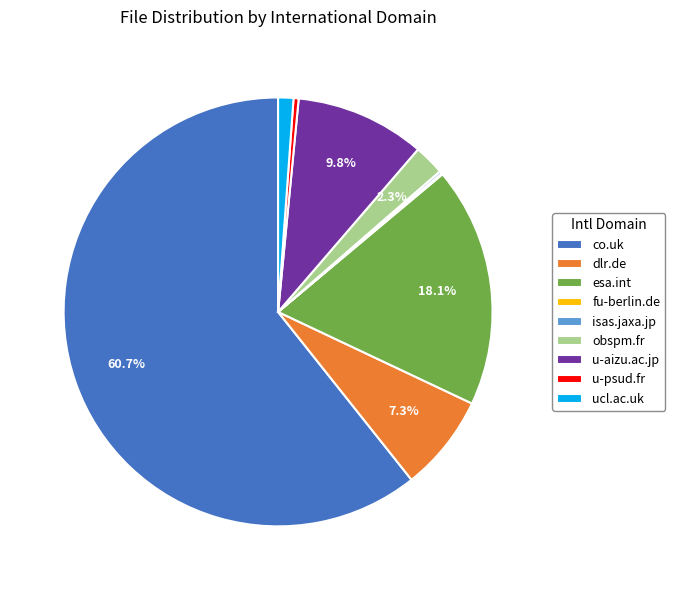

Which category has the biggest portion of the pie?

co.uk